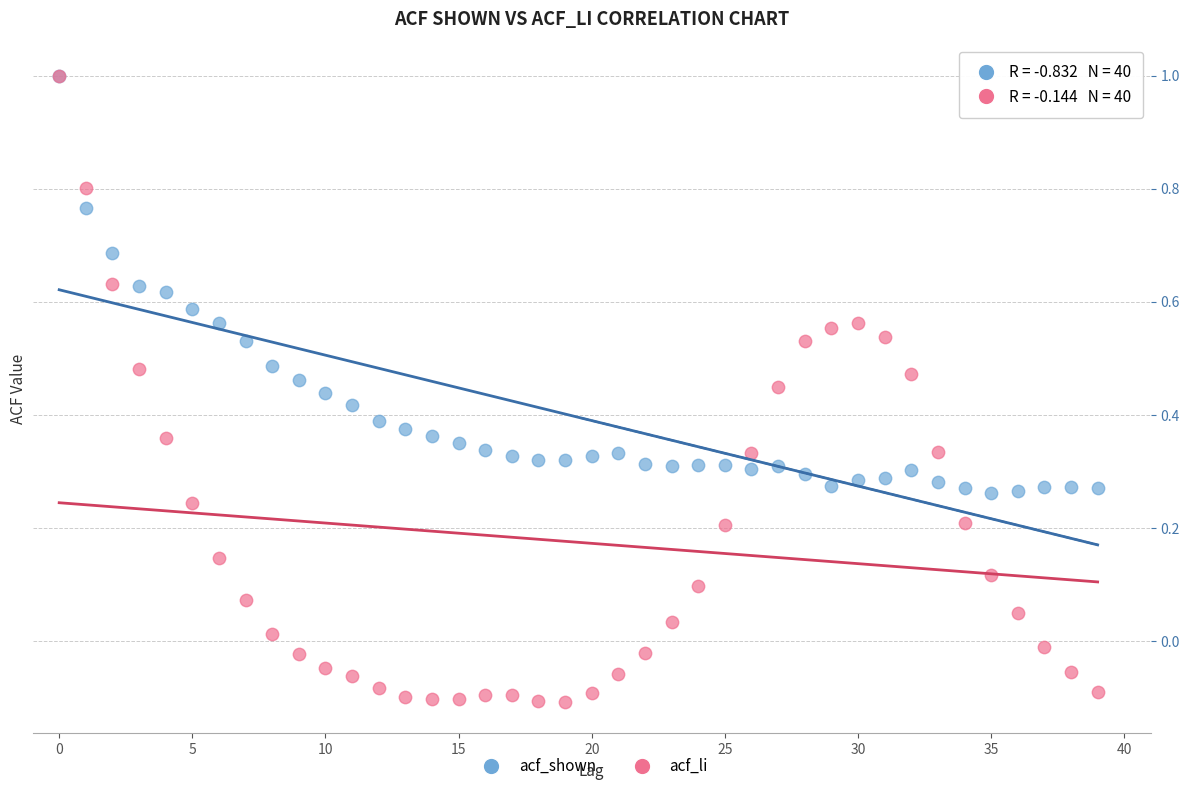

Which series contains the lowest Y value?

acf_li